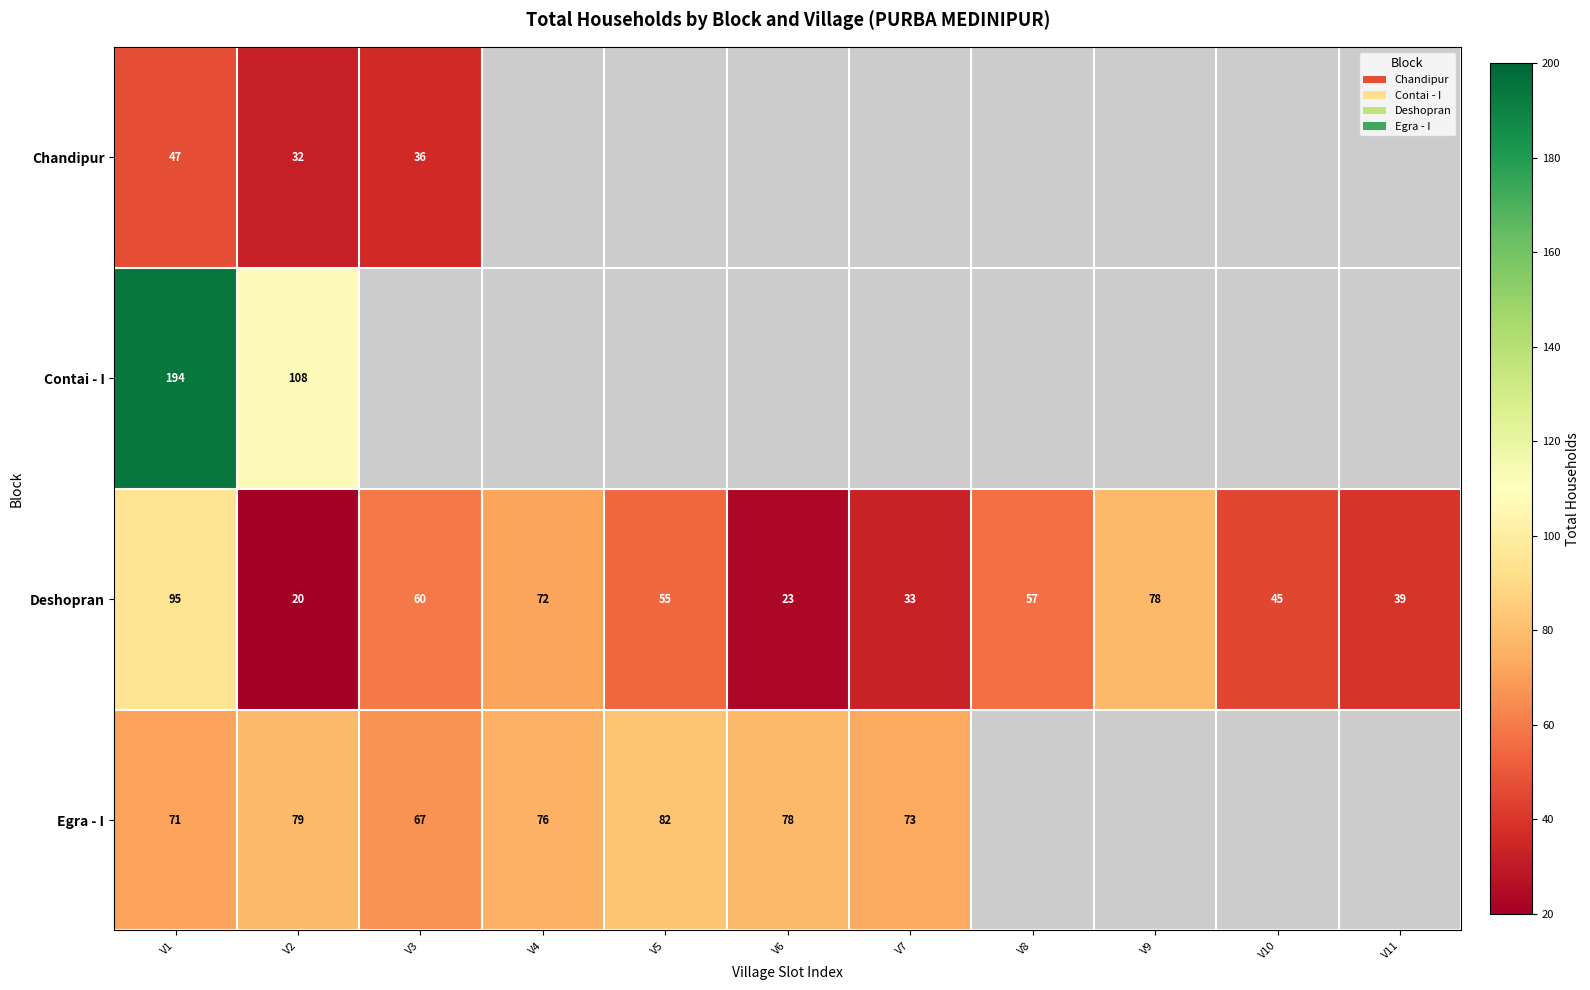

What is the sum of all Deshopran values?

577